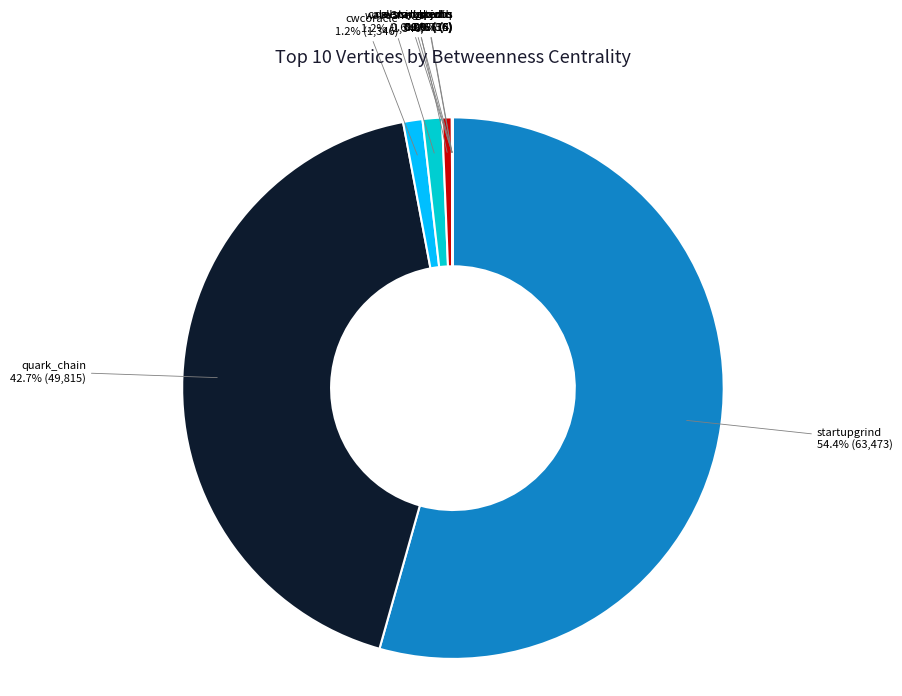

To the nearest percent, what portion does cwcoracle represent?

1%